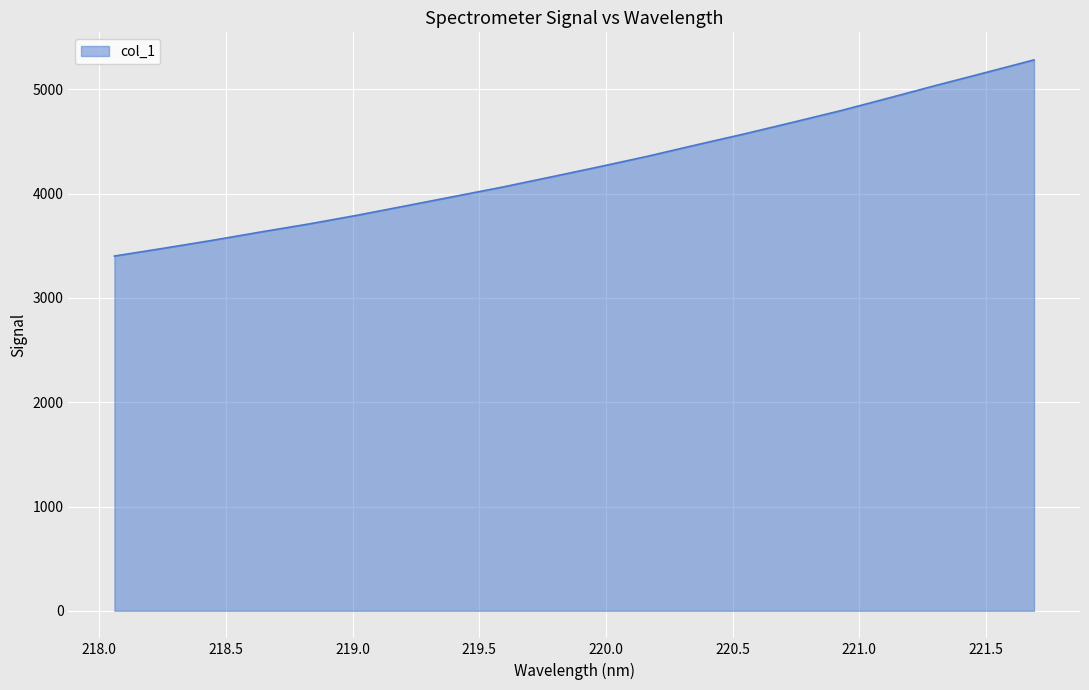

What is the difference between the maximum and minimum values?

1881.0